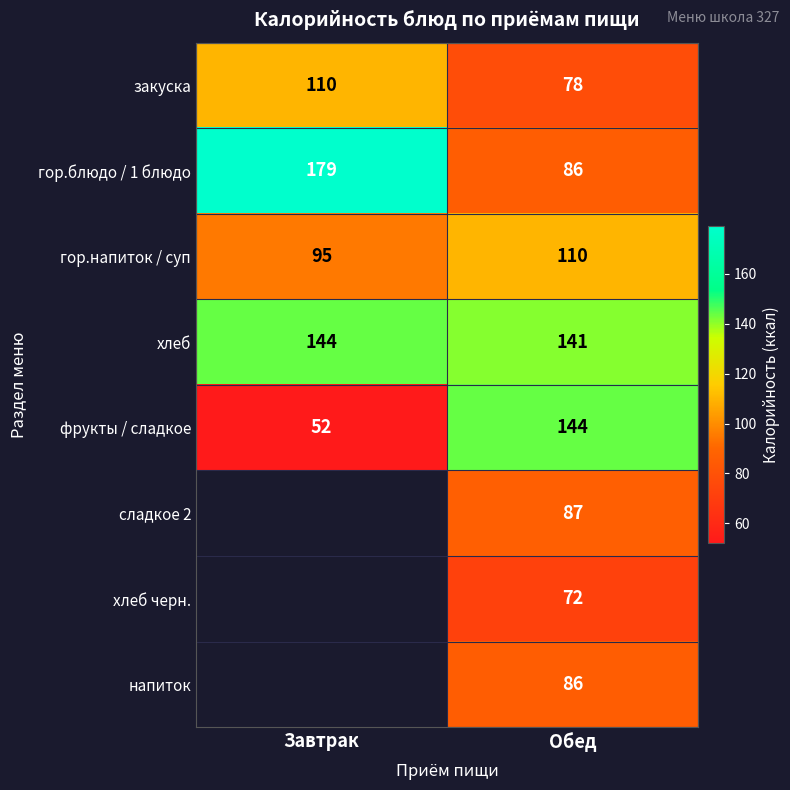

What is the minimum value for фрукты / сладкое?

52